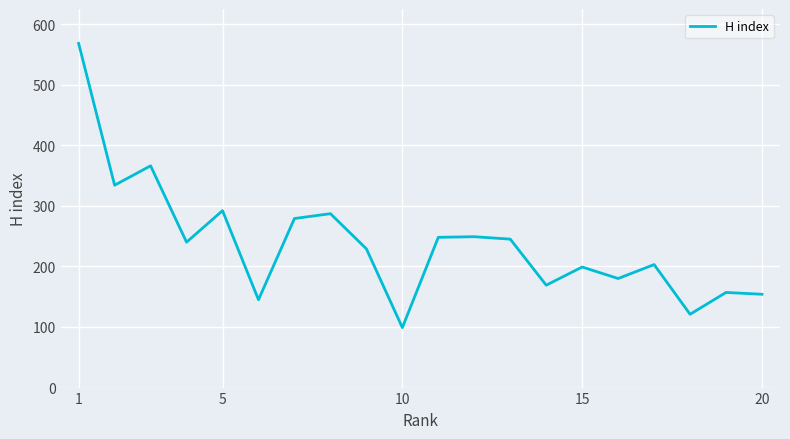

What is the minimum value shown in the chart?

99